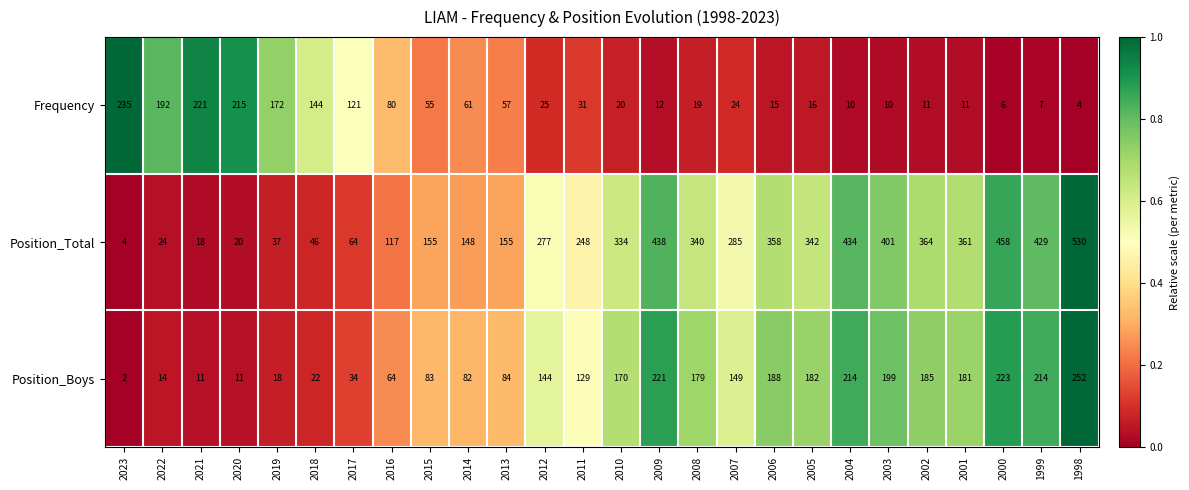

Rank the series by their maximum value, from highest to lowest.

Position_Total, Position_Boys, Frequency